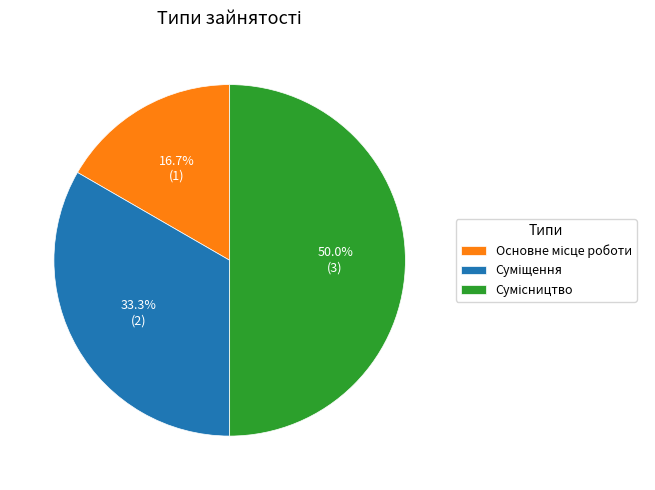

To the nearest percent, what portion does Сумісництво represent?

50%